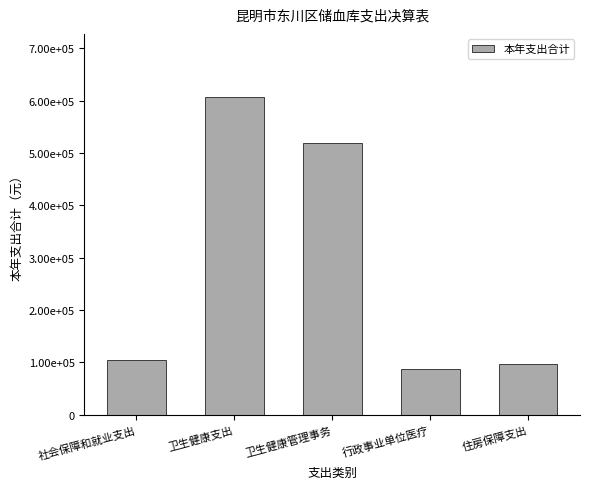

Reading left to right, what are all the values shown in this chart?

社会保障和就业支出=104407.9	卫生健康支出=606372.8	卫生健康管理事务=519396.0	行政事业单位医疗=86976.8	住房保障支出=97652.0